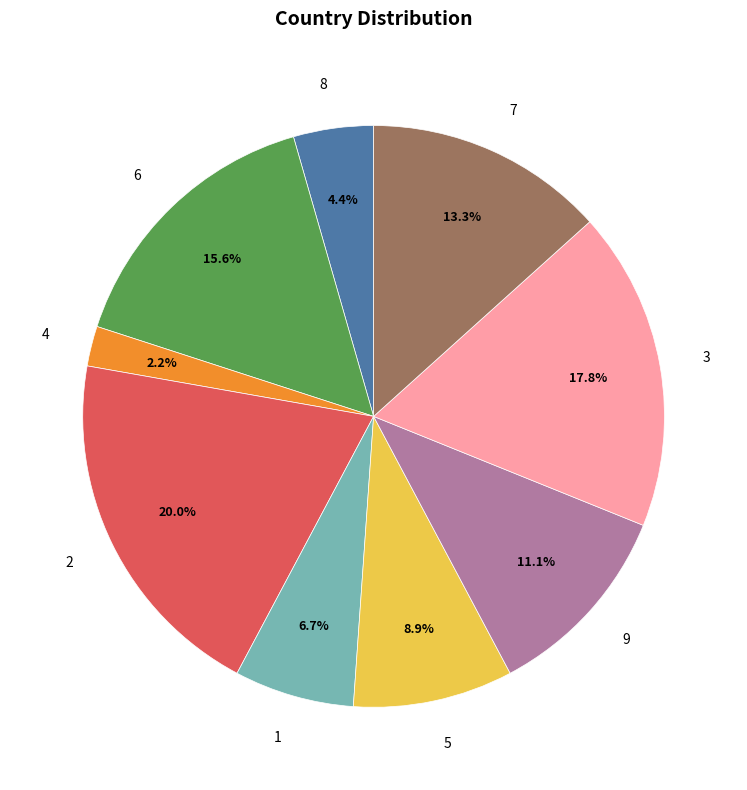

Is there a majority slice in this chart?

No